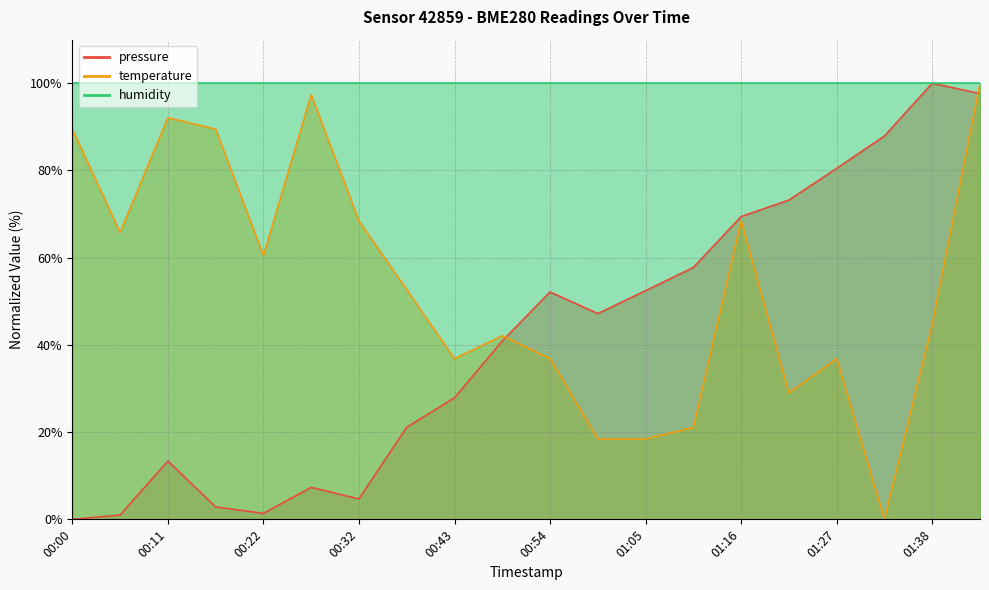

What is the sum of all pressure values?

838.7